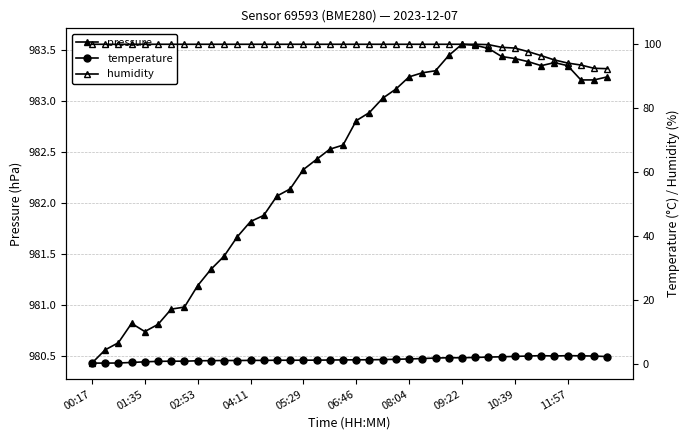

The pressure series shows 1547.2 at 38. True or false?

False